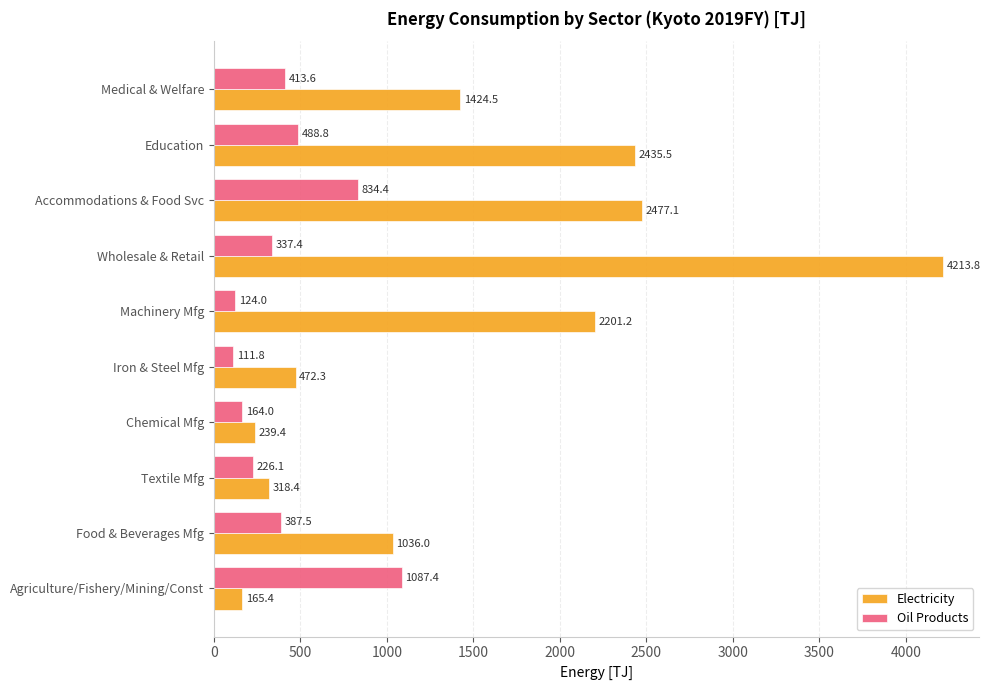

Which label corresponds to the smallest value in the chart?

Iron & Steel Mfg